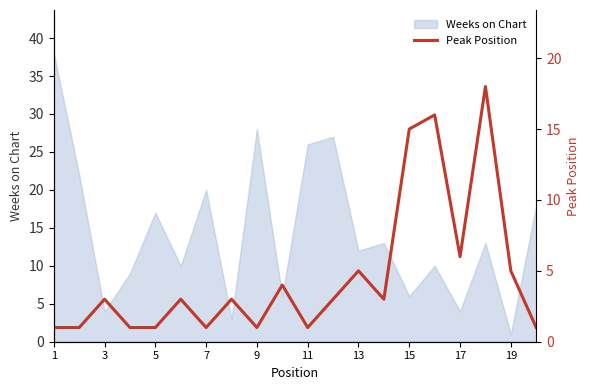

True or false: Weeks on Chart has a value of 6 at 17.

False